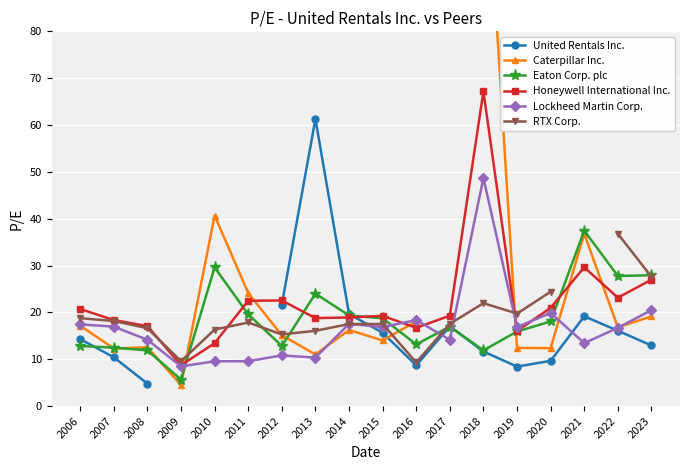

Which series has the largest total across all categories?

Honeywell International Inc.